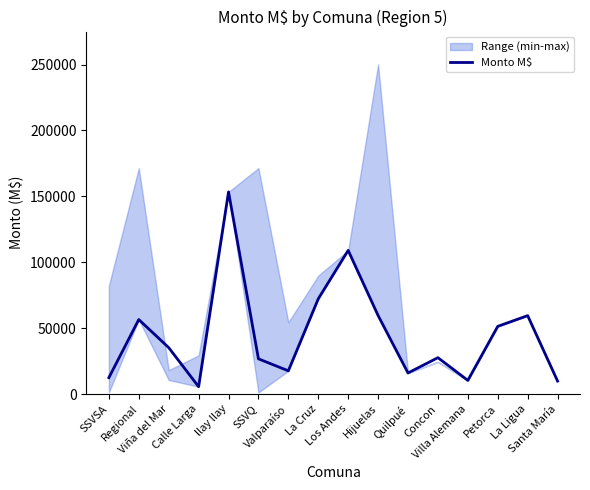

Rank the categories by value from lowest to highest.

Calle Larga, Santa María, Villa Alemana, SSVSA, Quilpué, Valparaíso, SSVQ, Concon, Viña del Mar, Petorca, Regional, La Ligua, Hijuelas, La Cruz, Los Andes, llay llay